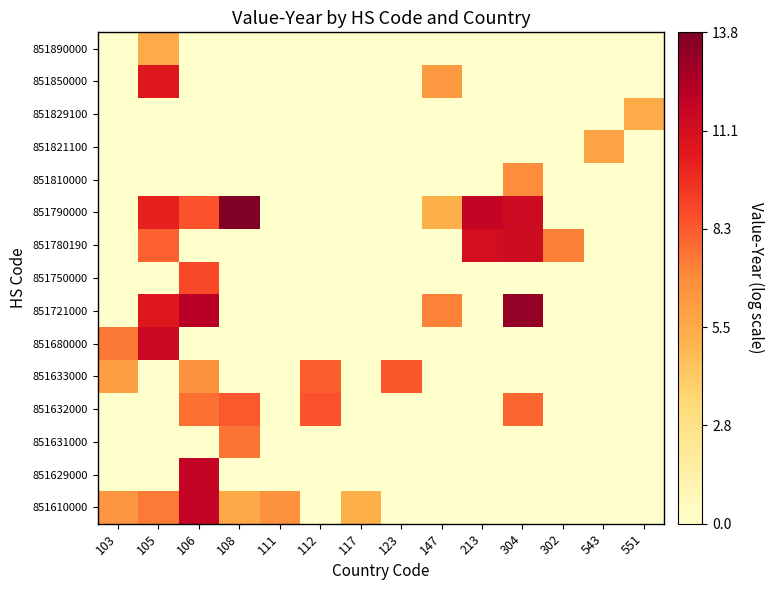

Reading right to left, transcribe all the data shown in this chart.

851610000: 551=0.0	543=0.0	302=0.0	304=0.0	213=0.0	147=0.0	123=0.0	117=5.3	112=0.0	111=6.7	108=5.6	106=11.7	105=7.4	103=6.5
851629000: 551=0.0	543=0.0	302=0.0	304=0.0	213=0.0	147=0.0	123=0.0	117=0.0	112=0.0	111=0.0	108=0.0	106=11.7	105=0.0	103=0.0
851631000: 551=0.0	543=0.0	302=0.0	304=0.0	213=0.0	147=0.0	123=0.0	117=0.0	112=0.0	111=0.0	108=7.6	106=0.0	105=0.0	103=0.0
851632000: 551=0.0	543=0.0	302=0.0	304=8.0	213=0.0	147=0.0	123=0.0	117=0.0	112=8.5	111=0.0	108=8.4	106=7.7	105=0.0	103=0.0
851633000: 551=0.0	543=0.0	302=0.0	304=0.0	213=0.0	147=0.0	123=8.4	117=0.0	112=8.2	111=0.0	108=0.0	106=6.8	105=0.0	103=6.1
851680000: 551=0.0	543=0.0	302=0.0	304=0.0	213=0.0	147=0.0	123=0.0	117=0.0	112=0.0	111=0.0	108=0.0	106=0.0	105=11.5	103=7.5
851721000: 551=0.0	543=0.0	302=0.0	304=13.2	213=0.0	147=7.2	123=0.0	117=0.0	112=0.0	111=0.0	108=0.0	106=12.1	105=10.6	103=0.0
851750000: 551=0.0	543=0.0	302=0.0	304=0.0	213=0.0	147=0.0	123=0.0	117=0.0	112=0.0	111=0.0	108=0.0	106=8.9	105=0.0	103=0.0
851780190: 551=0.0	543=0.0	302=7.3	304=11.3	213=11.1	147=0.0	123=0.0	117=0.0	112=0.0	111=0.0	108=0.0	106=0.0	105=8.2	103=0.0
851790000: 551=0.0	543=0.0	302=0.0	304=11.4	213=11.8	147=5.4	123=0.0	117=0.0	112=0.0	111=0.0	108=13.8	106=8.5	105=10.1	103=0.0
851810000: 551=0.0	543=0.0	302=0.0	304=6.9	213=0.0	147=0.0	123=0.0	117=0.0	112=0.0	111=0.0	108=0.0	106=0.0	105=0.0	103=0.0
851821100: 551=0.0	543=5.8	302=0.0	304=0.0	213=0.0	147=0.0	123=0.0	117=0.0	112=0.0	111=0.0	108=0.0	106=0.0	105=0.0	103=0.0
851829100: 551=5.5	543=0.0	302=0.0	304=0.0	213=0.0	147=0.0	123=0.0	117=0.0	112=0.0	111=0.0	108=0.0	106=0.0	105=0.0	103=0.0
851850000: 551=0.0	543=0.0	302=0.0	304=0.0	213=0.0	147=6.3	123=0.0	117=0.0	112=0.0	111=0.0	108=0.0	106=0.0	105=10.5	103=0.0
851890000: 551=0.0	543=0.0	302=0.0	304=0.0	213=0.0	147=0.0	123=0.0	117=0.0	112=0.0	111=0.0	108=0.0	106=0.0	105=5.5	103=0.0